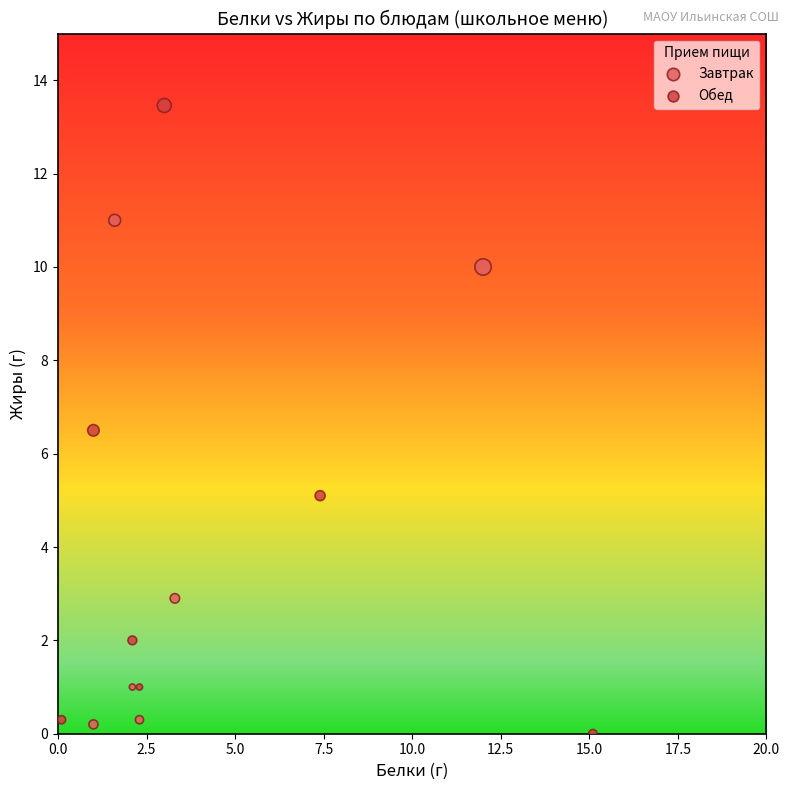

Which series has the largest Y range (max minus min)?

Обед